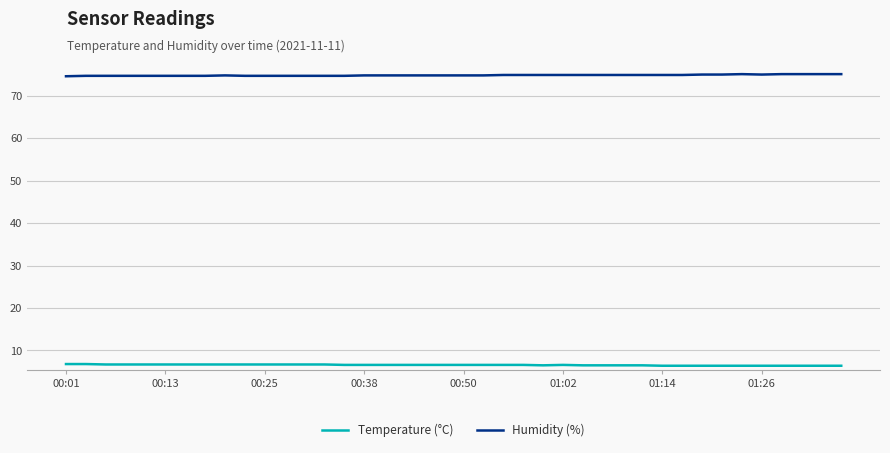

How many series are shown in this chart?

2